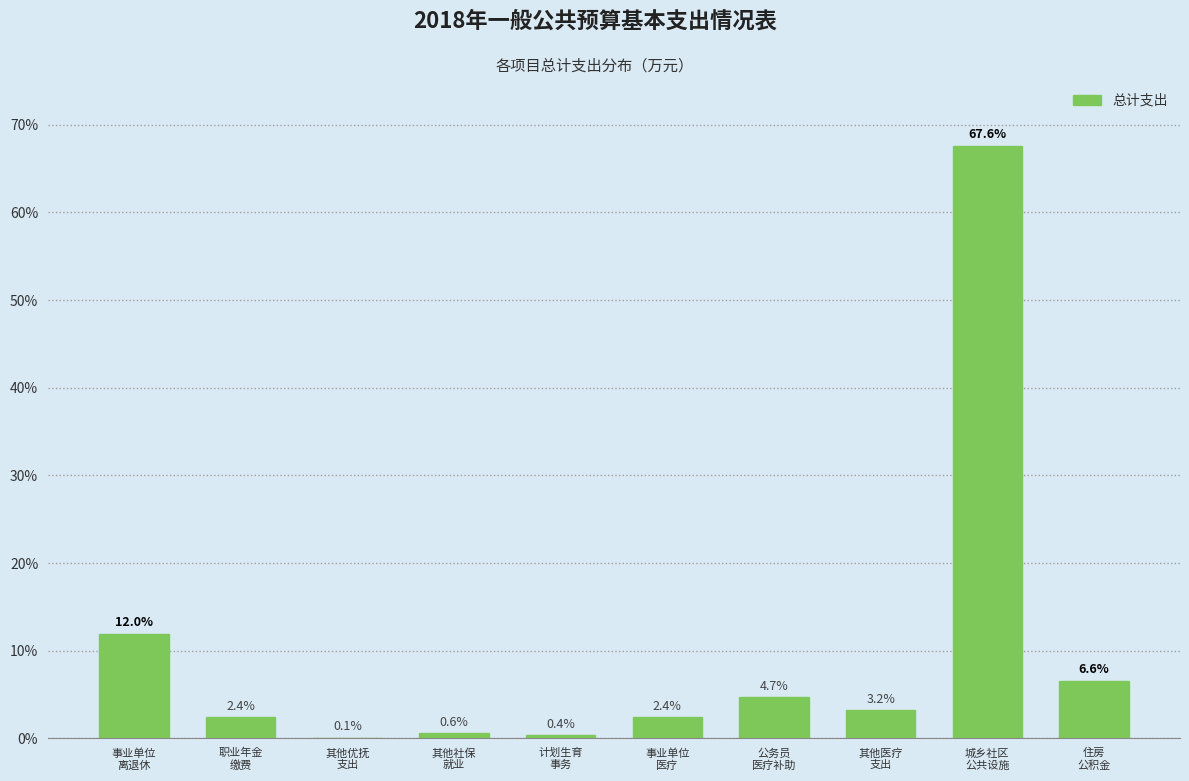

What is the greatest value displayed?

67.6